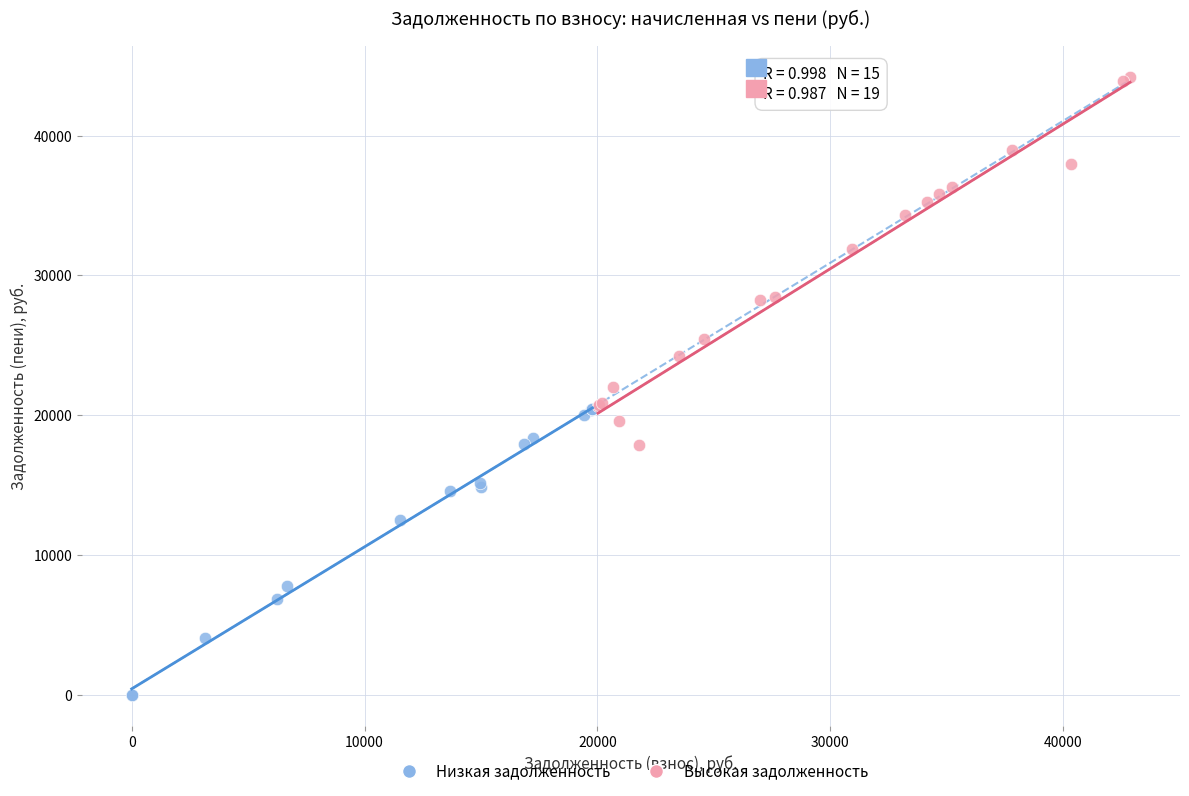

Which series reaches the minimum Y coordinate?

Низкая задолженность